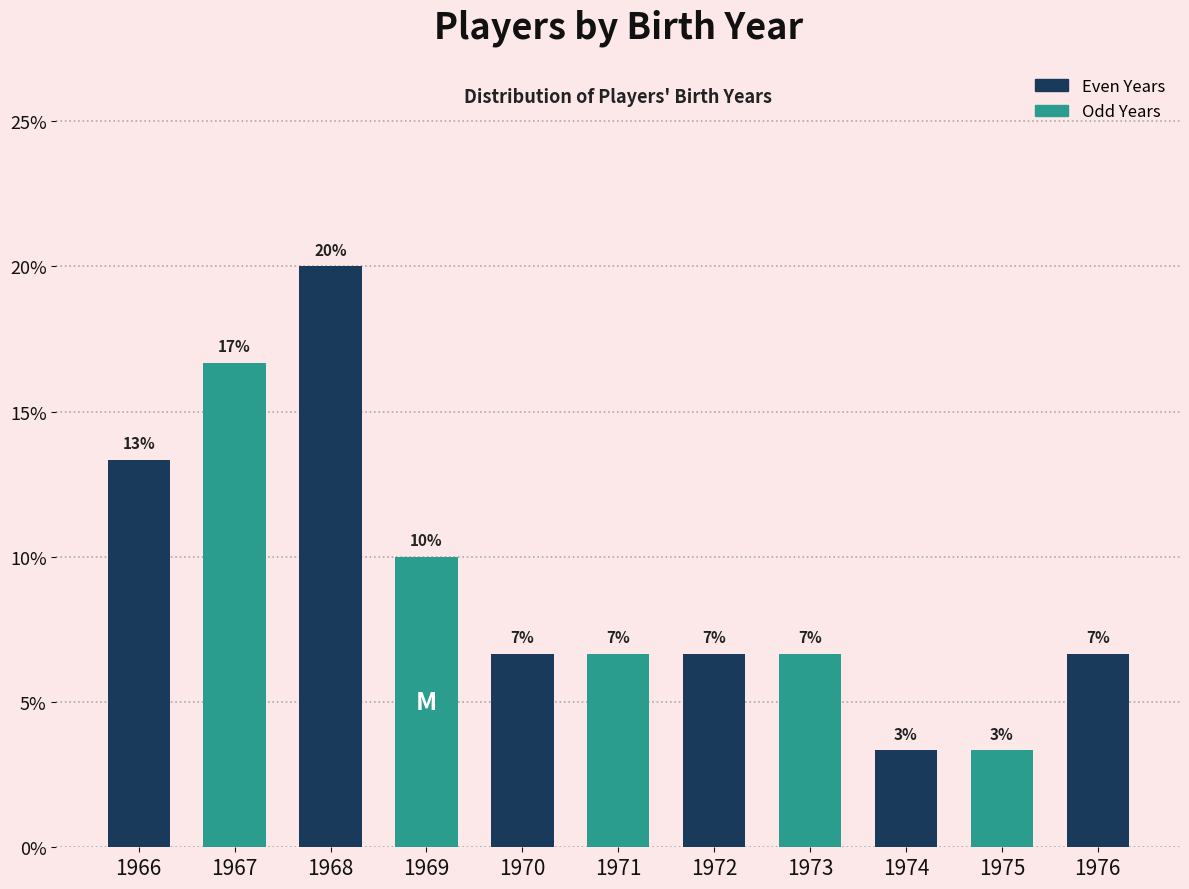

How many bars are there in total?

11